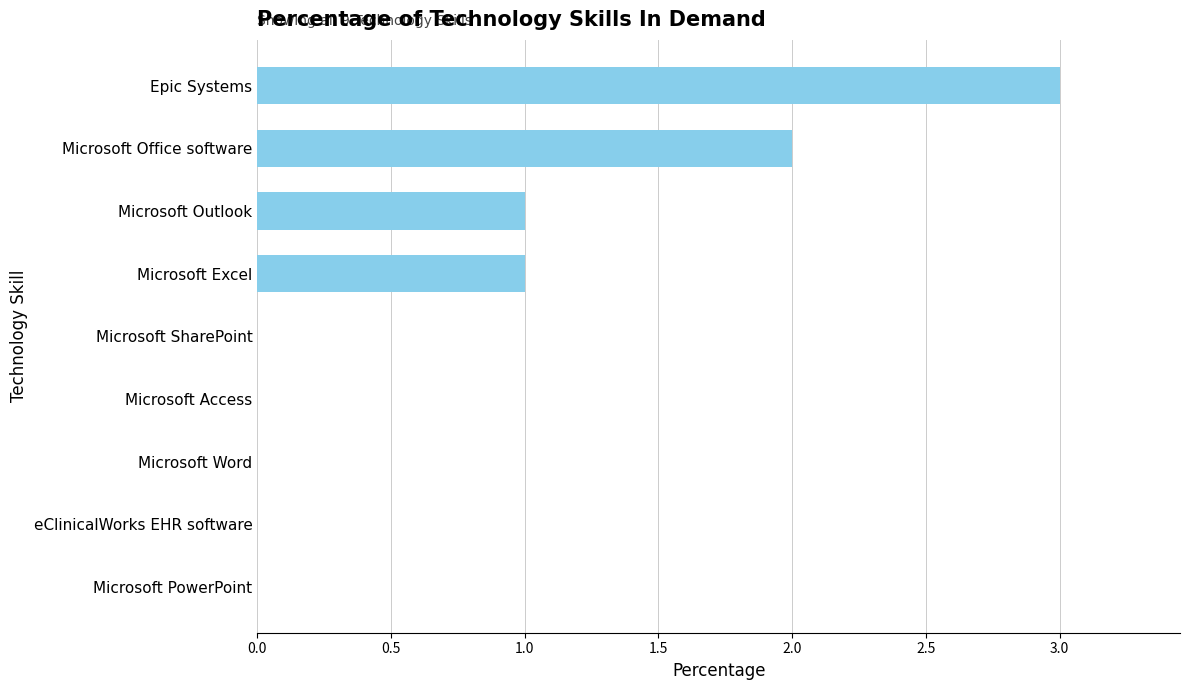

Which category has the highest value across all series?

Epic Systems